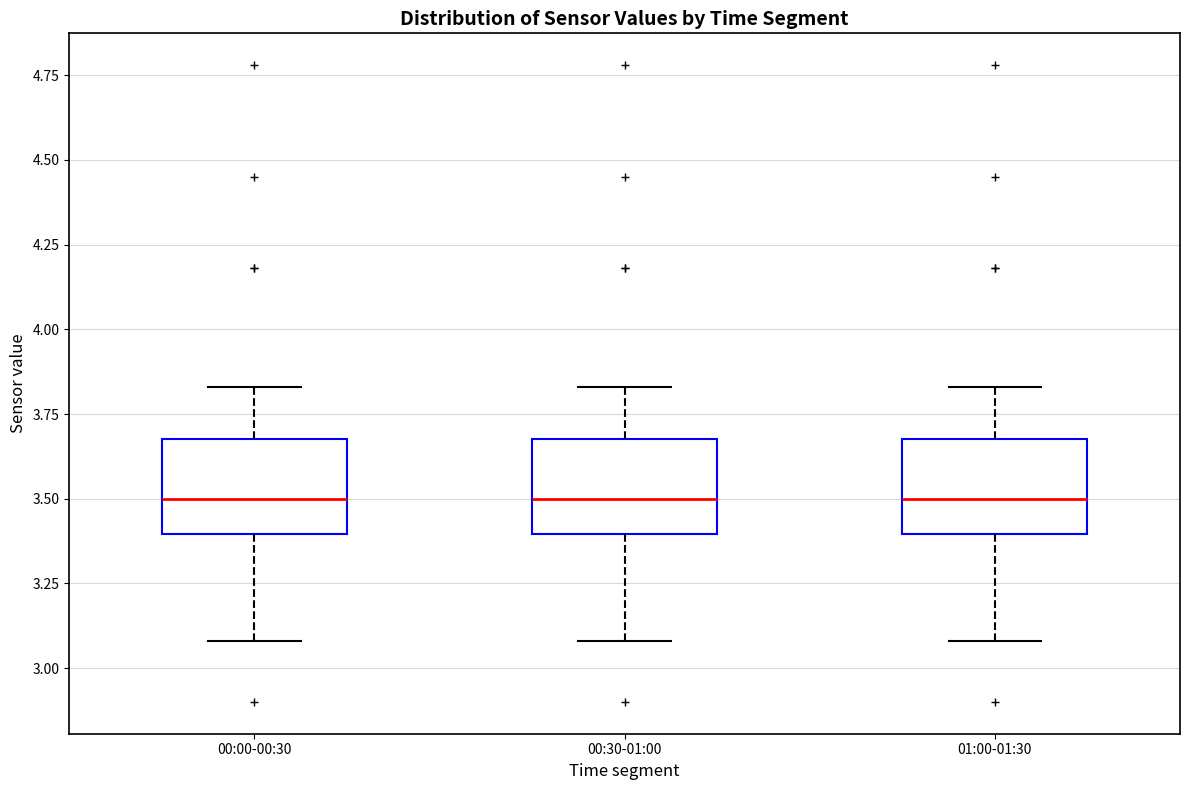

Reading left to right, read every box against the y-axis: the position of its median line, the range the box covers, and the ends of its whiskers. The values are not printed on the chart, so give them approximately, as read against the axis.

00:00-00:30: median 3.50, box 3.40 to 3.70, whiskers 3.10 to 3.85
00:30-01:00: median 3.50, box 3.40 to 3.70, whiskers 3.10 to 3.85
01:00-01:30: median 3.50, box 3.40 to 3.70, whiskers 3.10 to 3.85